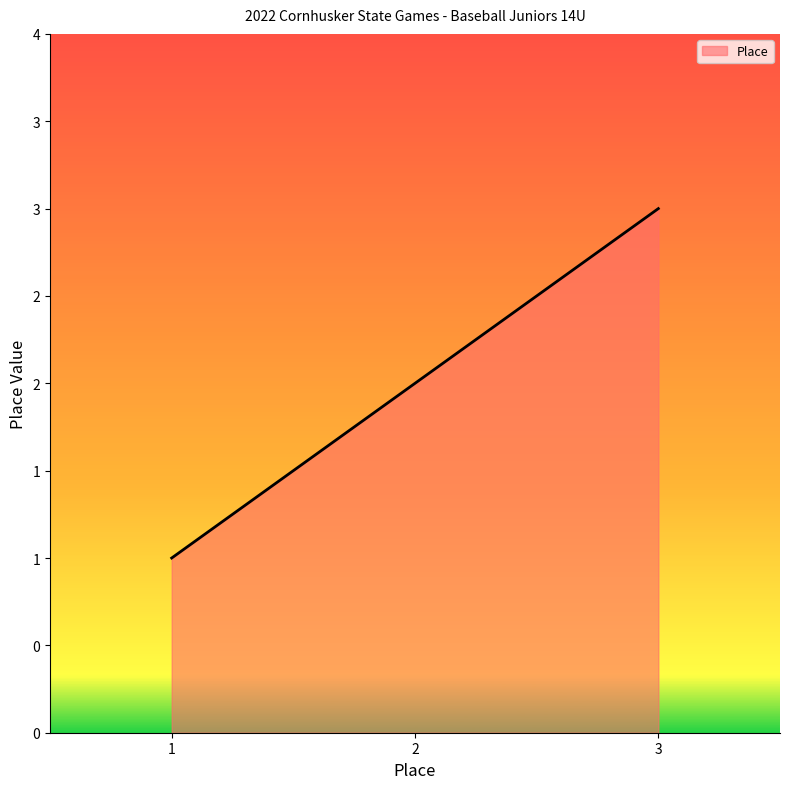

Reading right to left, transcribe all the data shown in this chart.

3=3	2=2	1=1